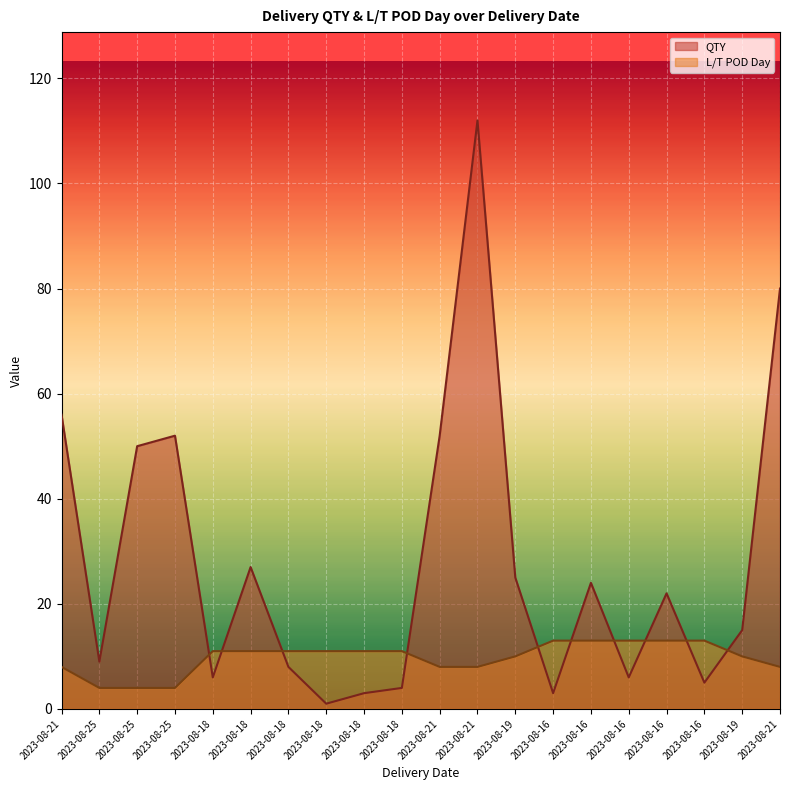

What is the difference between the second highest and minimum values in the QTY series?

79